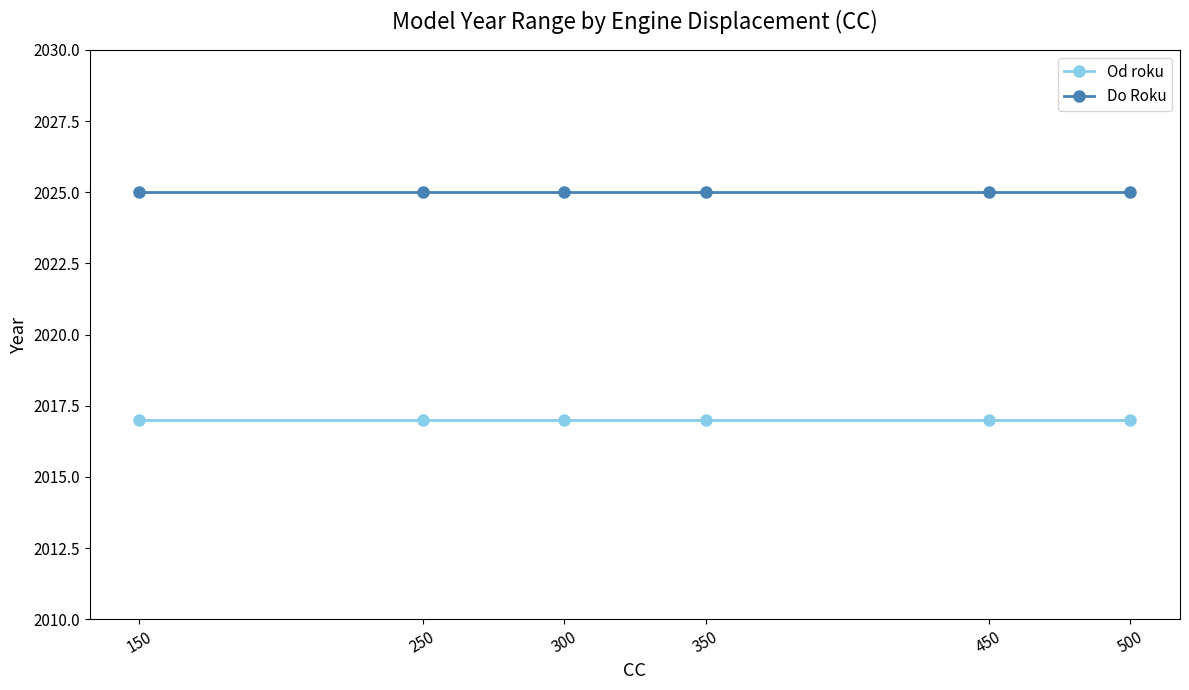

What are all the series names shown in the legend?

Od roku, Do Roku